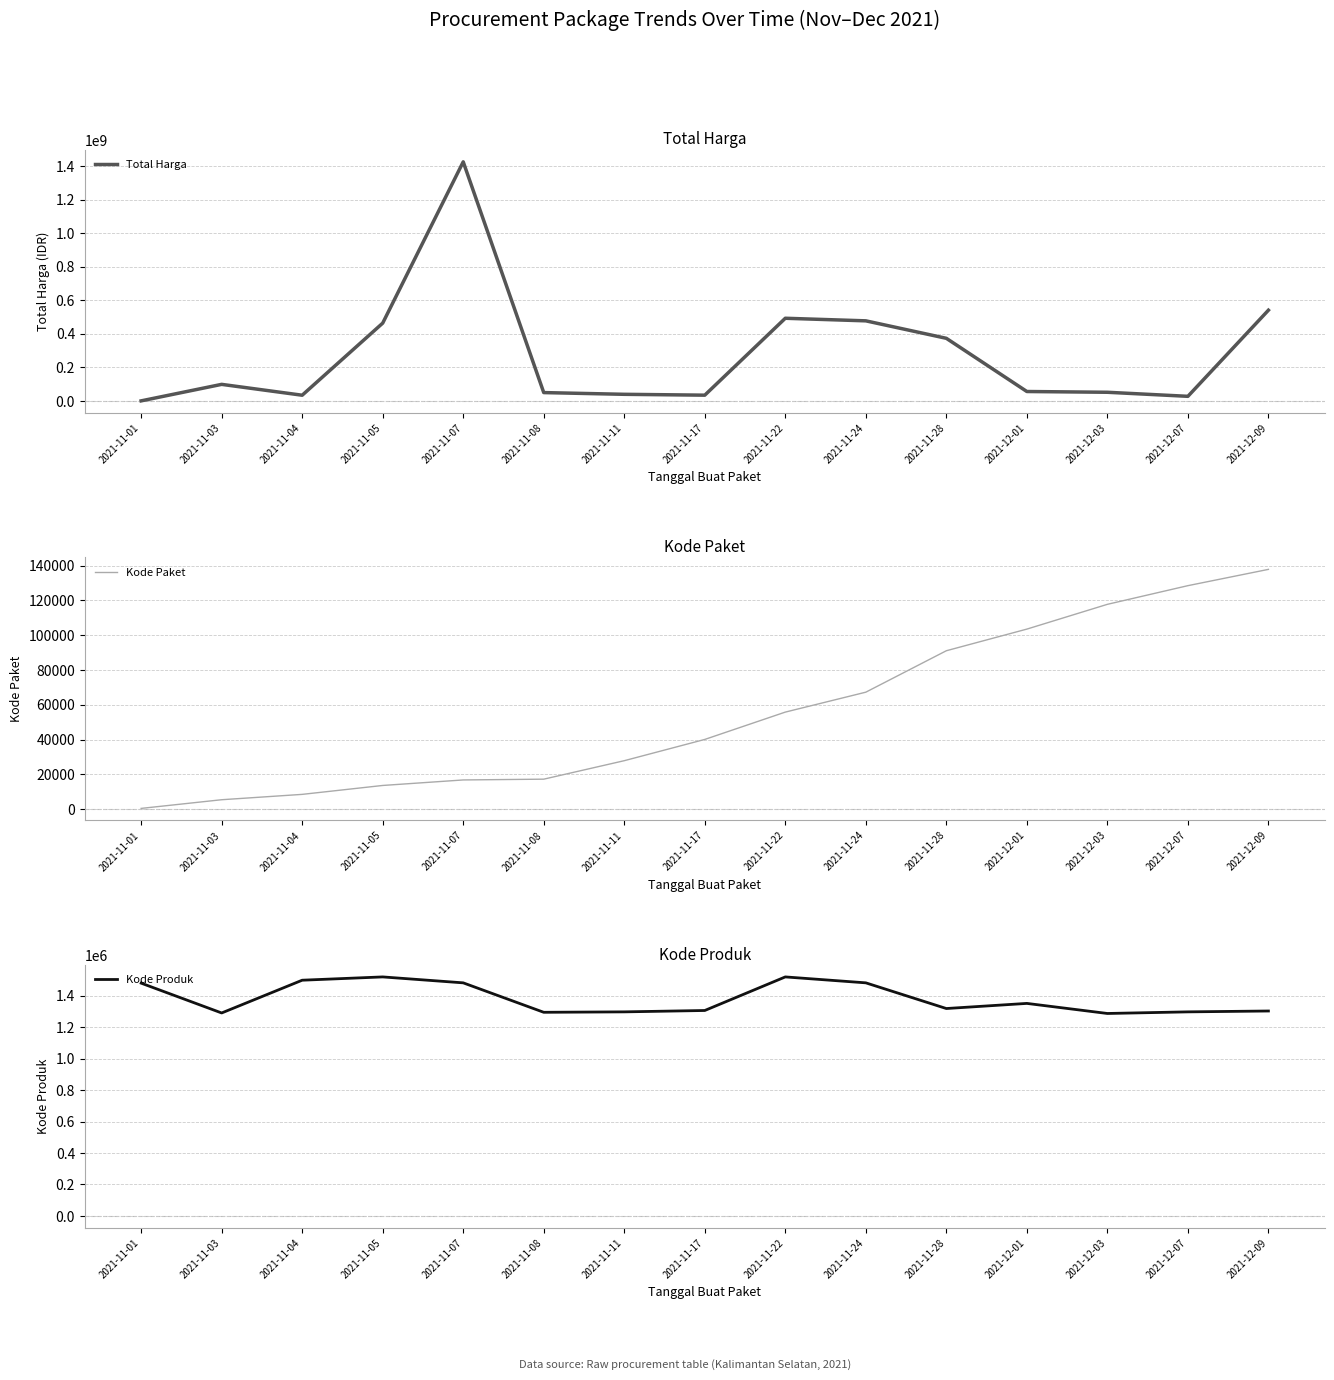

At which category is the sum across all series the highest?

2021-11-07